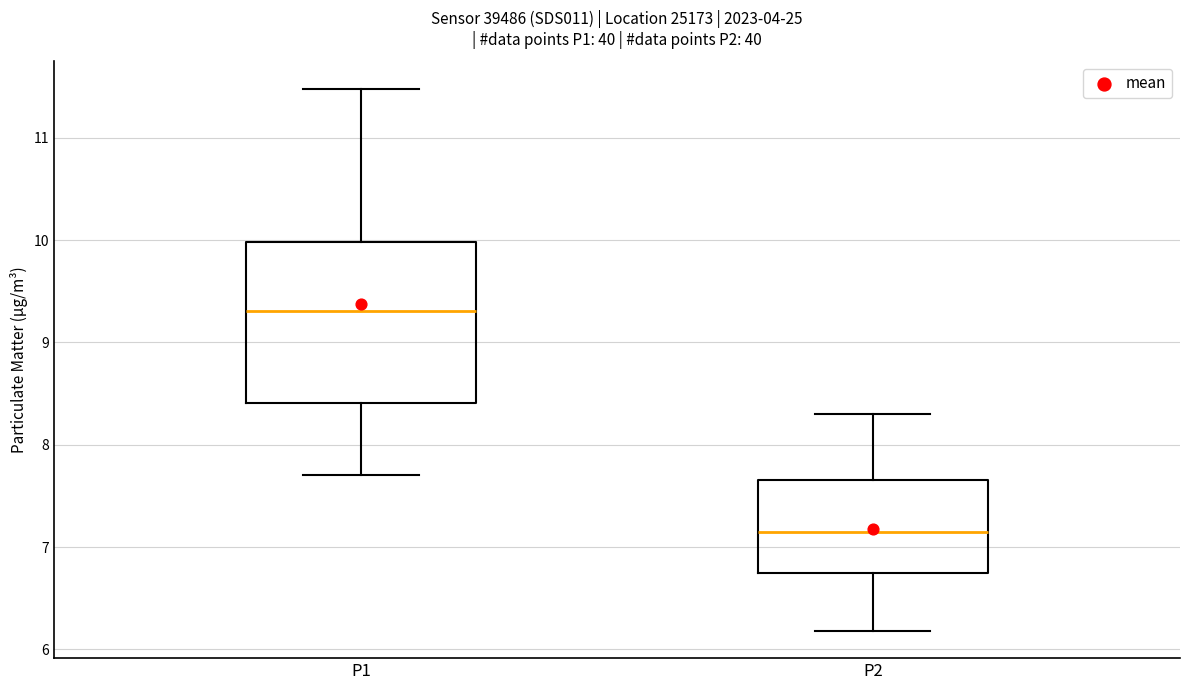

Reading left to right, read every box against the y-axis: the position of its median line, the range the box covers, and the ends of its whiskers. The values are not printed on the chart, so give them approximately, as read against the axis.

P1: median 9.3, box 8.4 to 10.0, whiskers 7.7 to 11.5
P2: median 7.2, box 6.8 to 7.7, whiskers 6.2 to 8.3